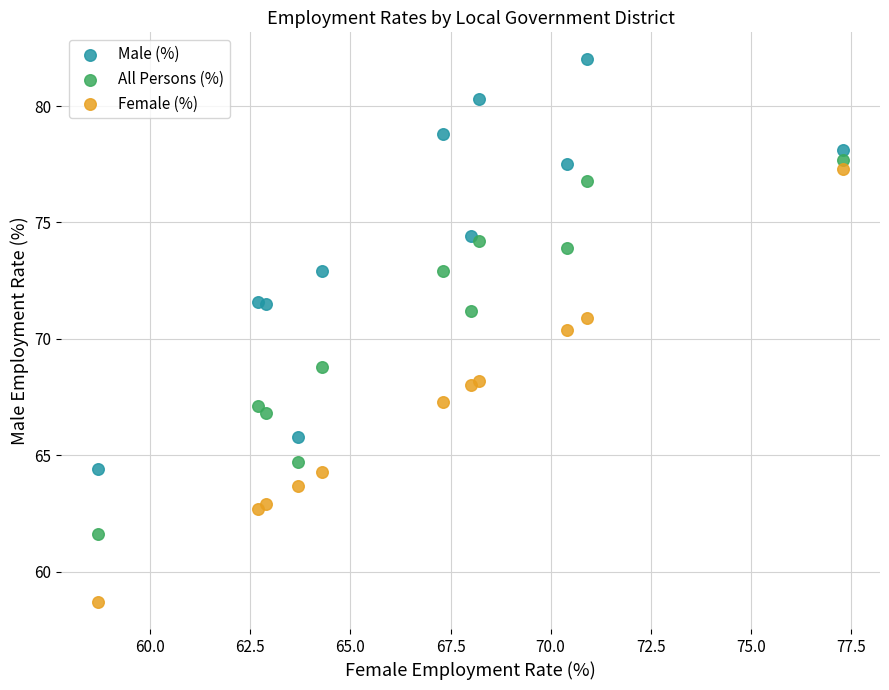

Which series reaches the maximum Y coordinate?

Male (%)